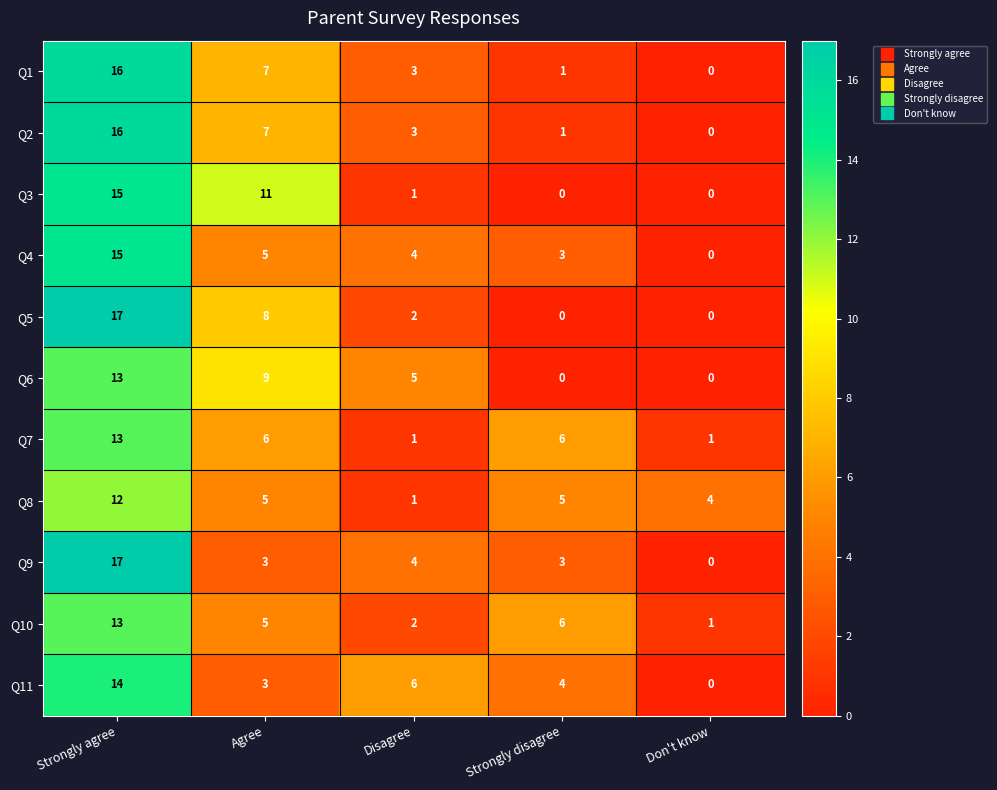

Which series changed the most between Strongly agree and Agree?

Q9